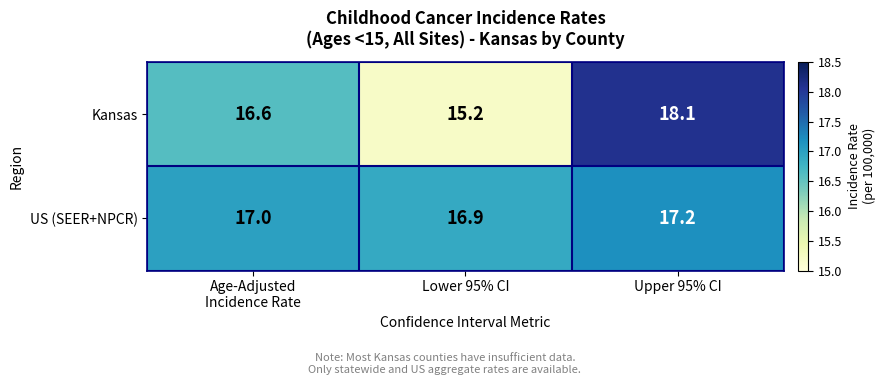

What is the lowest value of the US (SEER+NPCR) series?

16.9